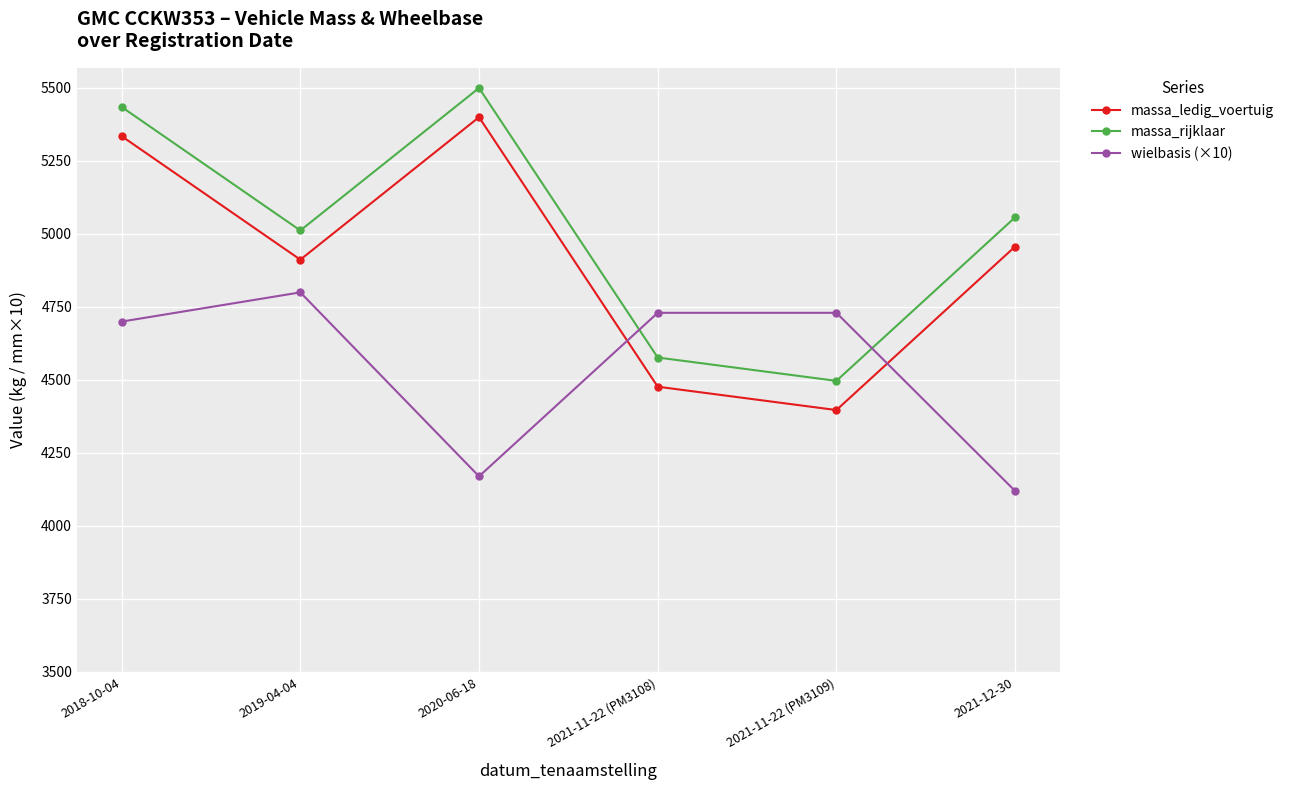

Where is massa_ledig_voertuig nearest to the value 4898?

2019-04-04